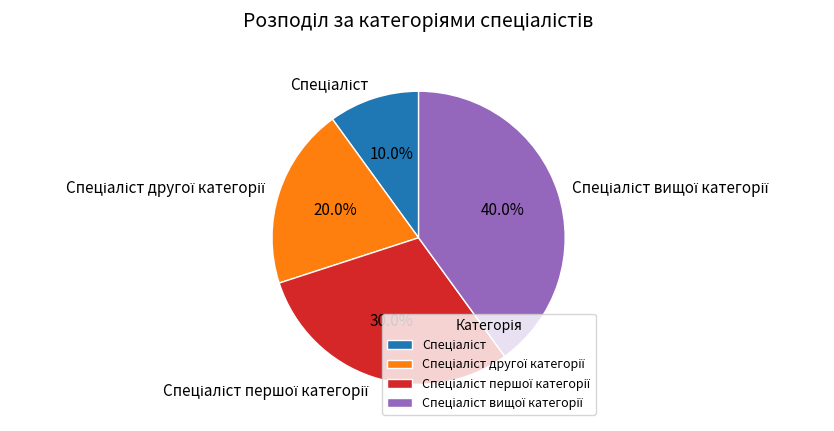

Is there a majority slice in this chart?

No